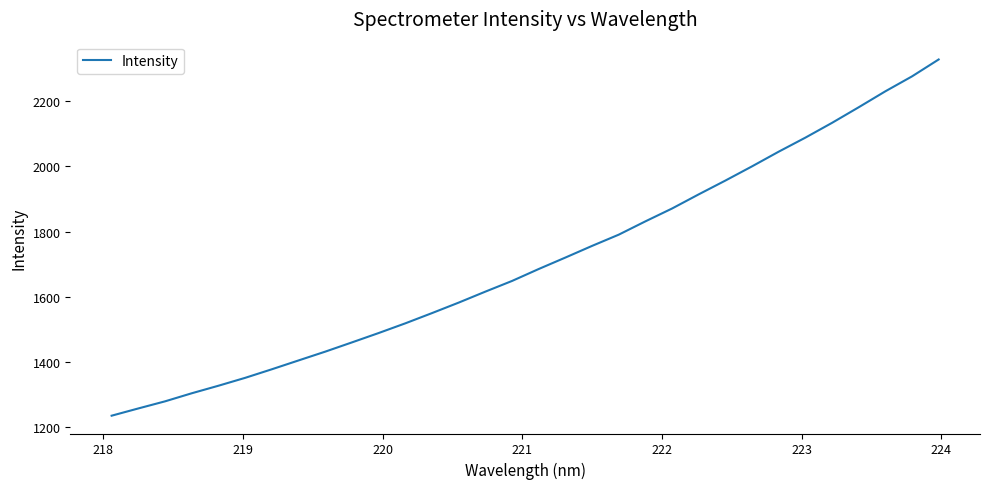

What is the difference between the maximum and minimum values?

1092.6